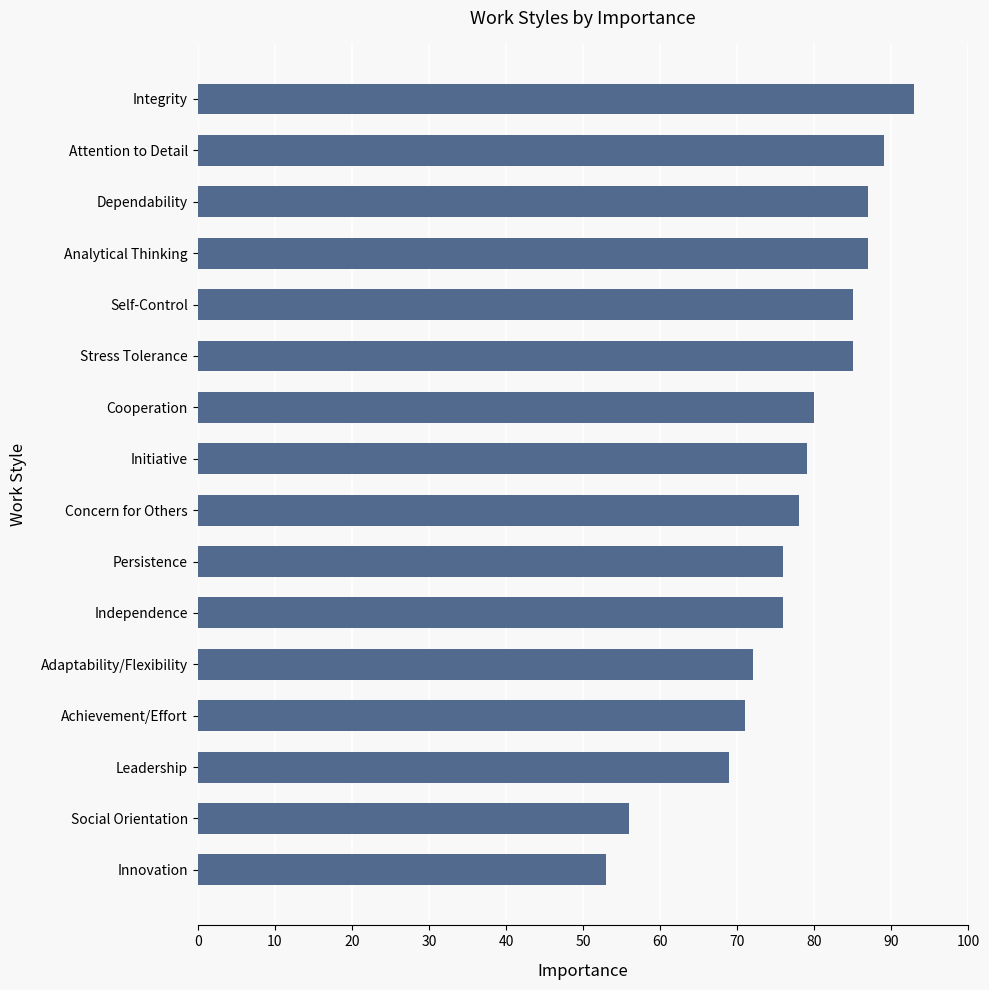

The chart shows a value of 21 at Social Orientation. True or false?

False